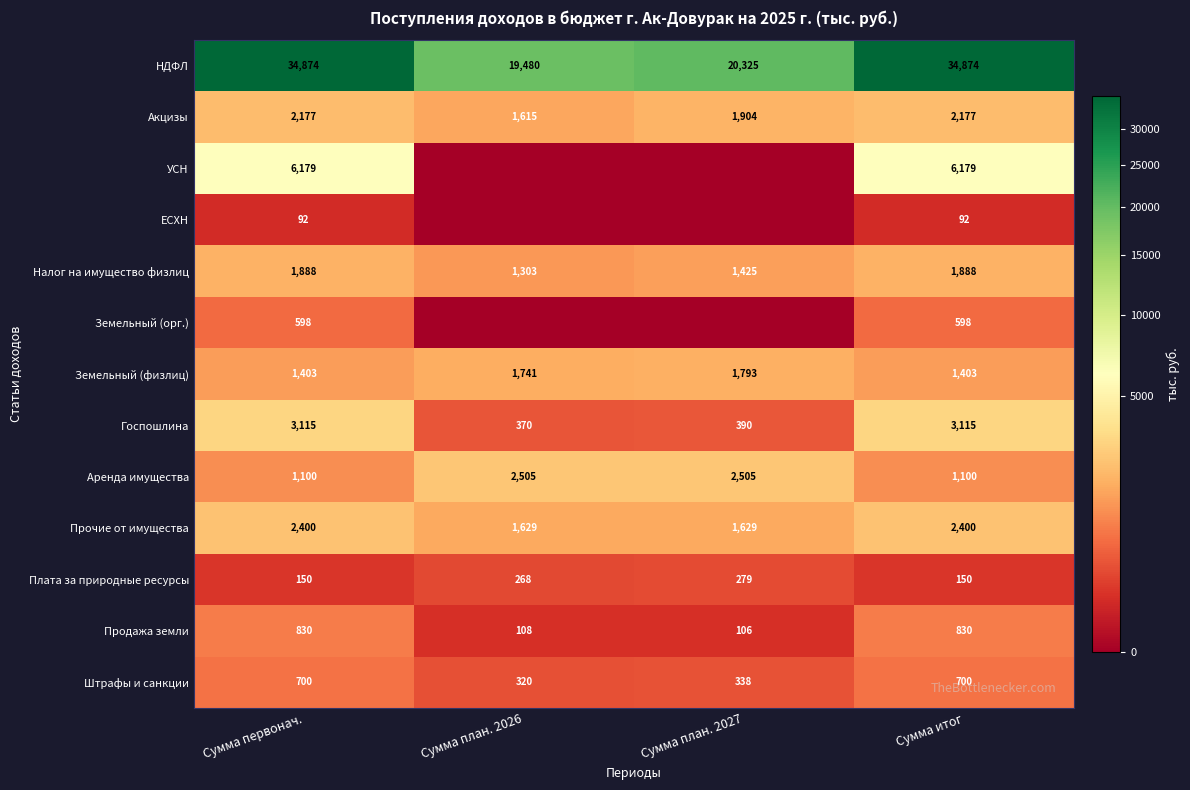

True or false: Налог на имущество физлиц has a value of 1907 at Сумма план. 2027.

False